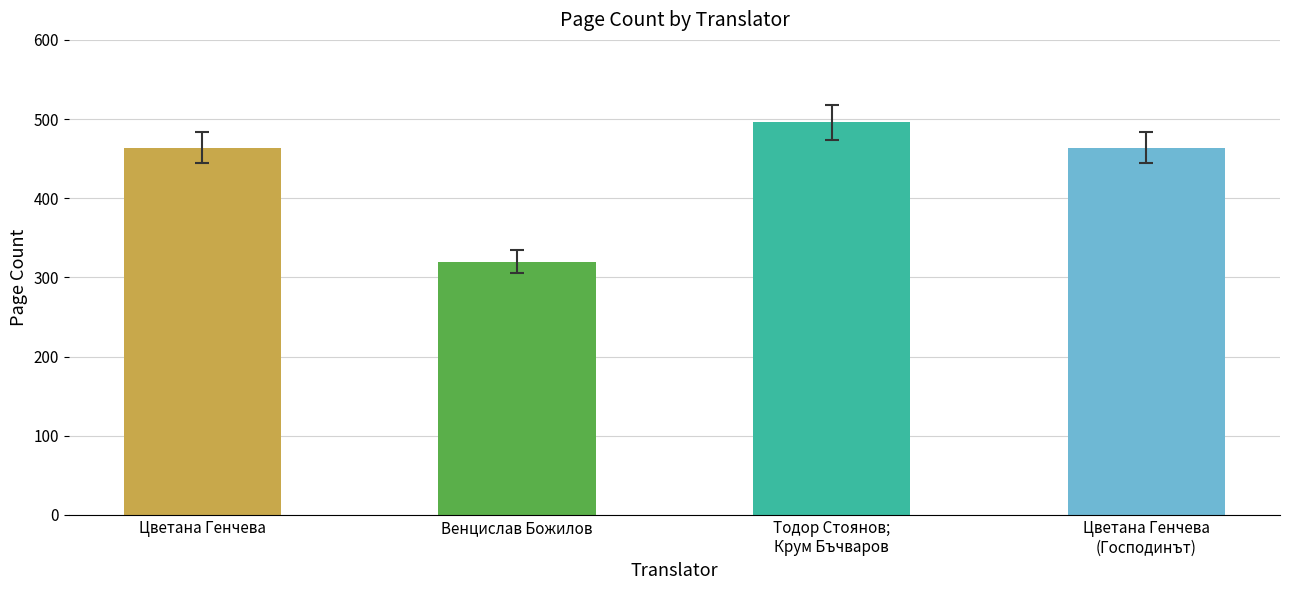

Which has a higher value, Венцислав Божилов or Цветана Генчева?

Цветана Генчева